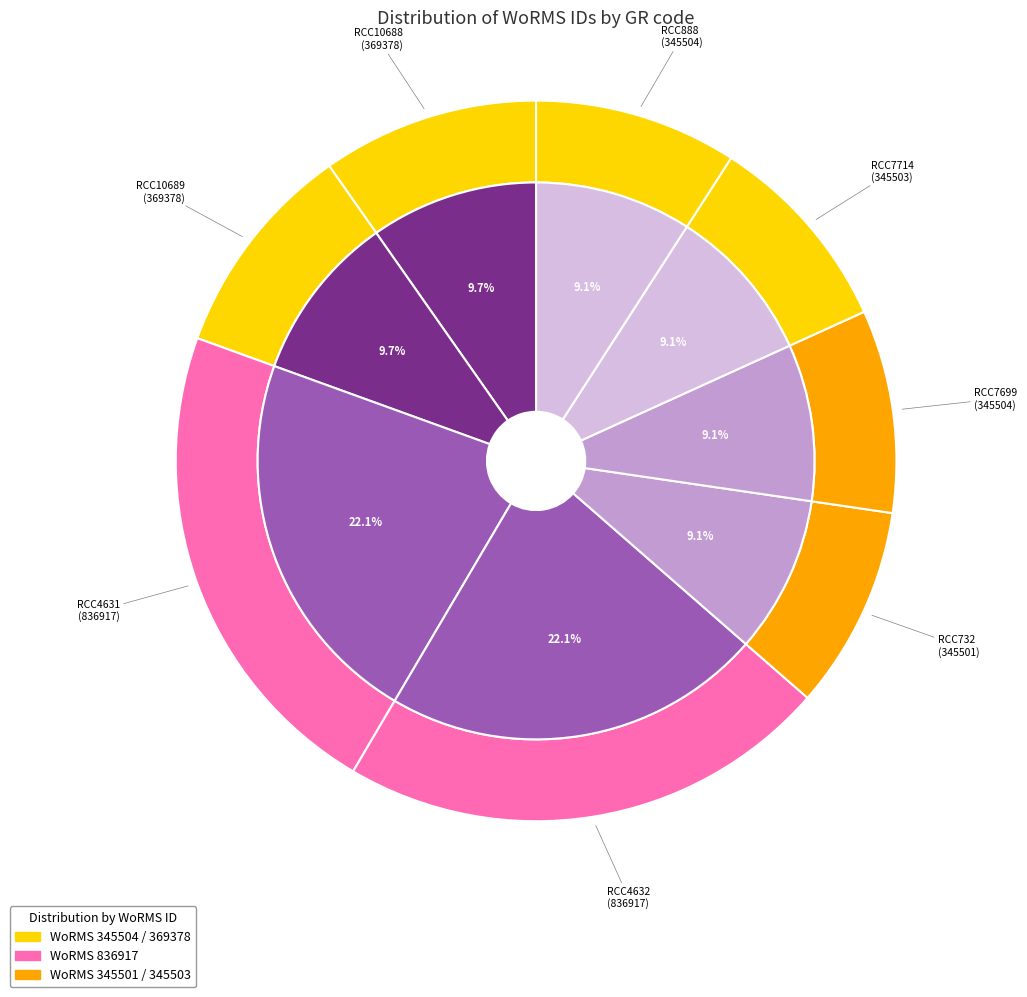

Which slice is the largest?

RCC4631